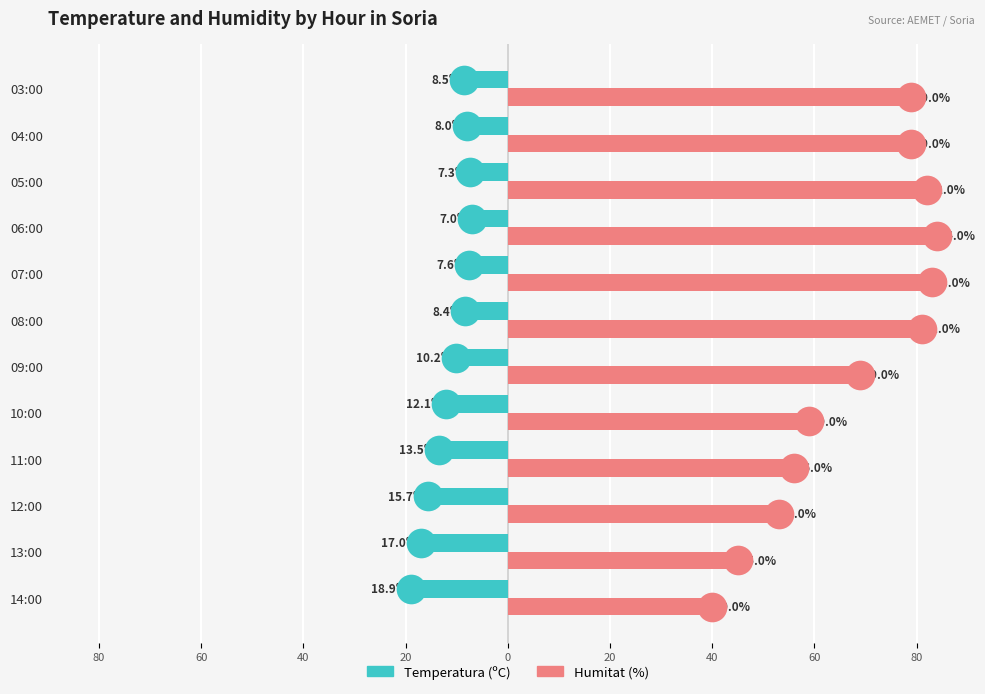

Which series reaches the maximum Y coordinate?

Humitat (%)